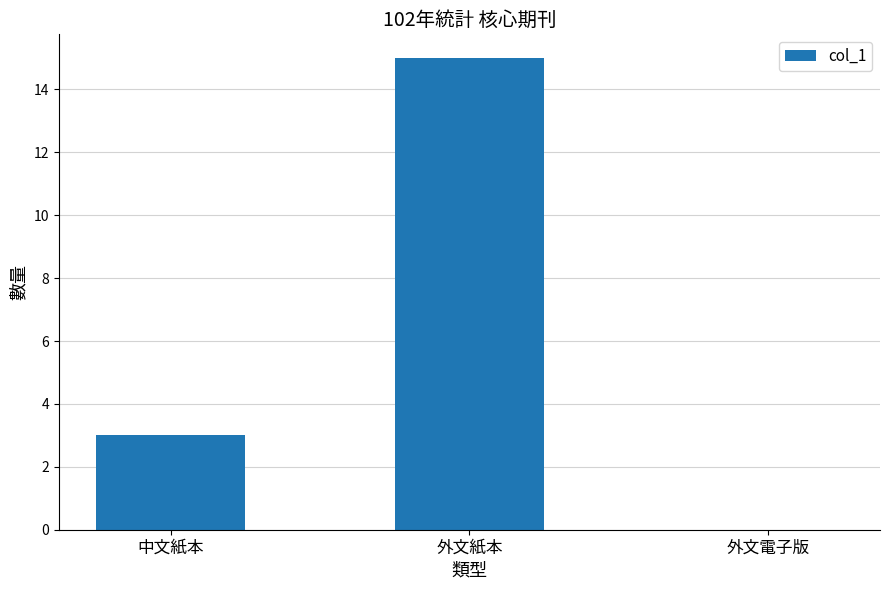

Reading left to right, extract all data points from this chart.

3	15	0